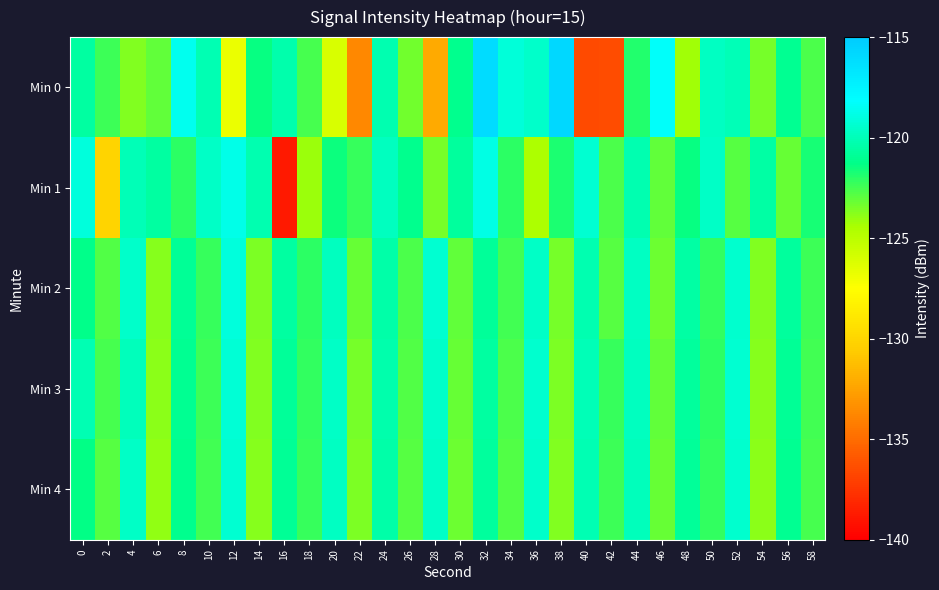

Which has a higher value, 46 or 4?

46